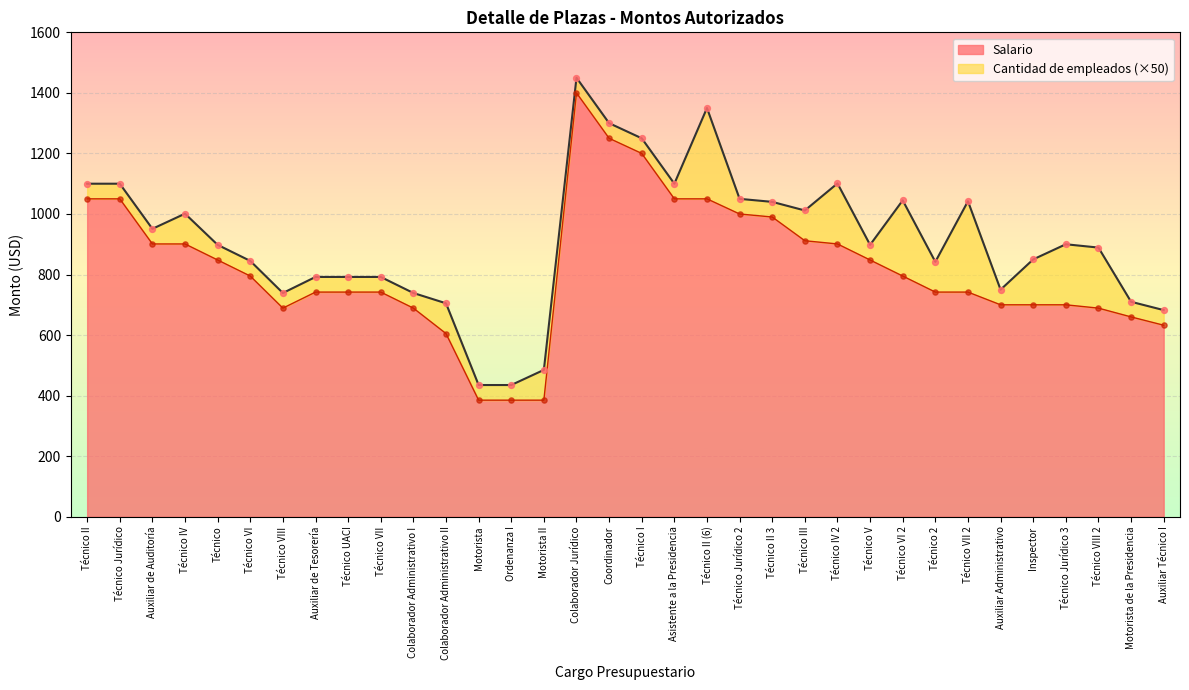

Which series has the largest total across all categories?

Salario